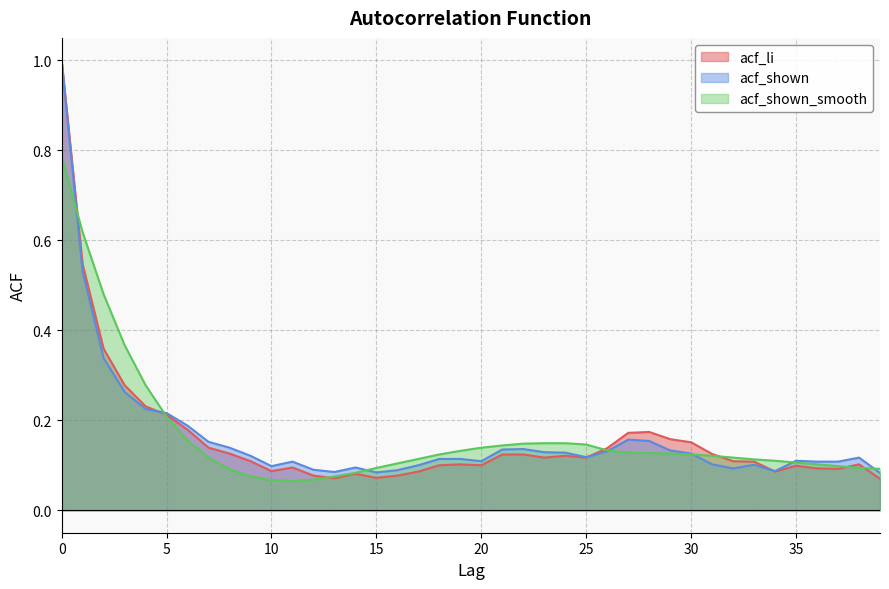

What is the highest value of the acf_li series?

1.0